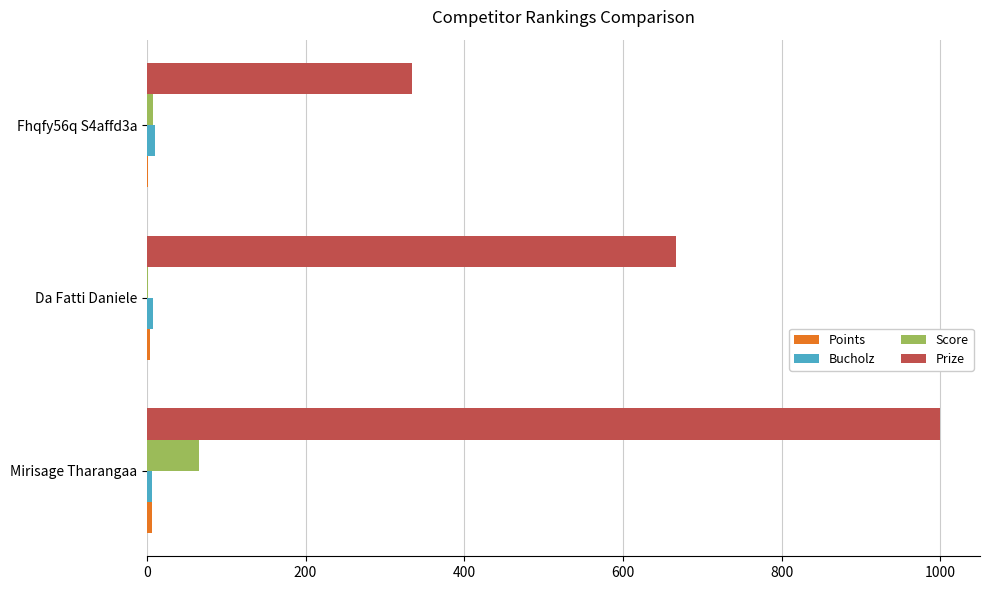

What is the greatest value displayed?

1000